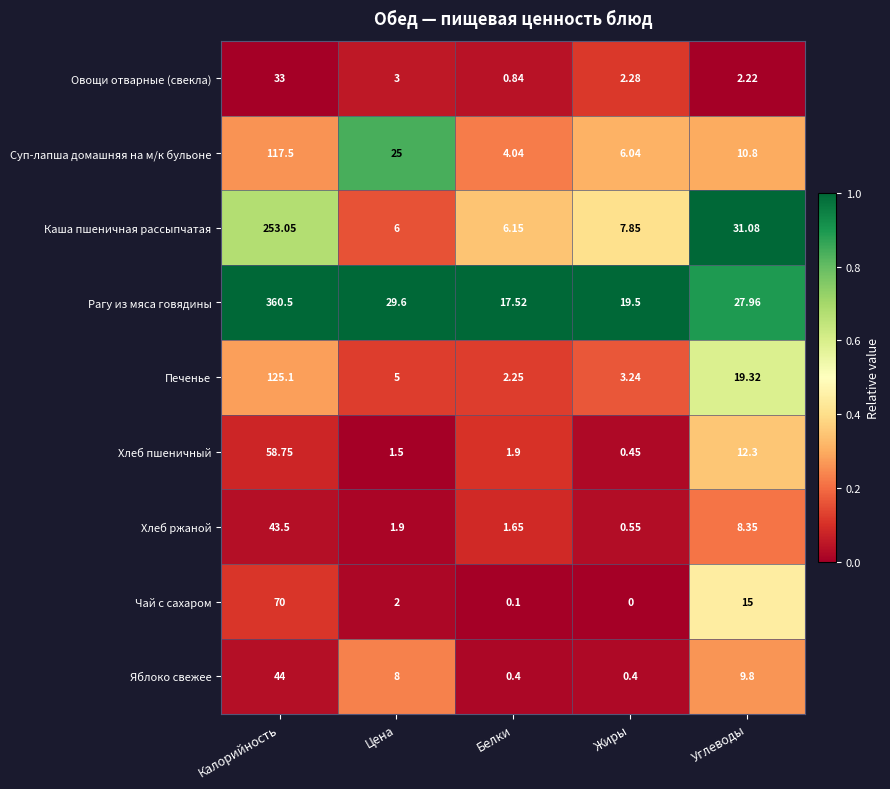

Which label corresponds to the largest value in the chart?

Калорийность